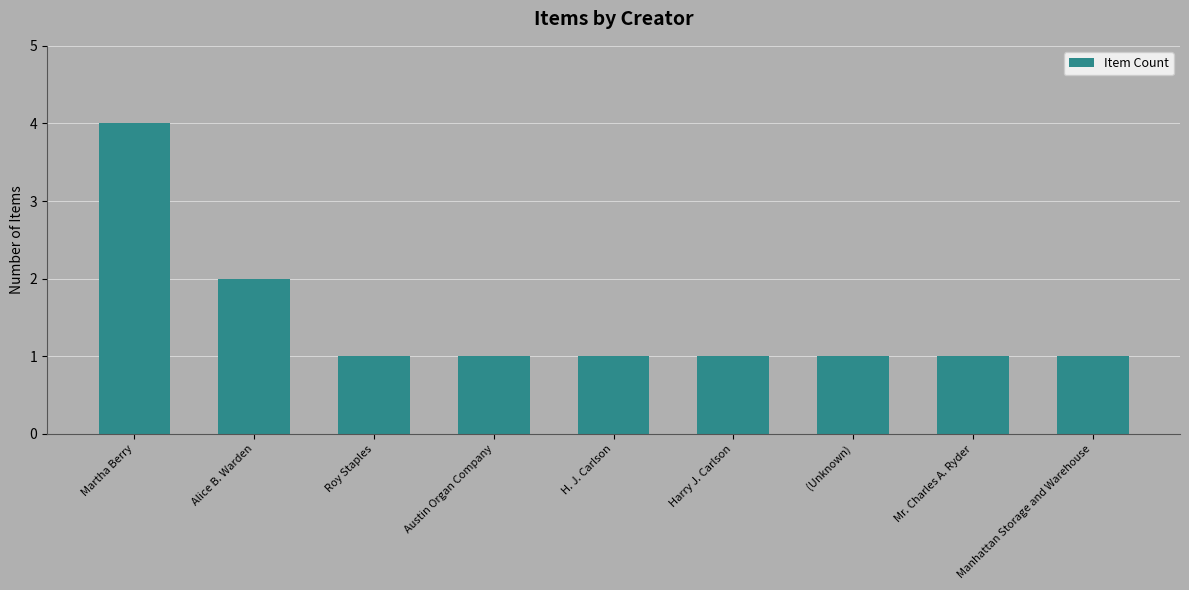

Approximately how many times larger is the value at Alice B. Warden compared to Austin Organ Company?

2.0